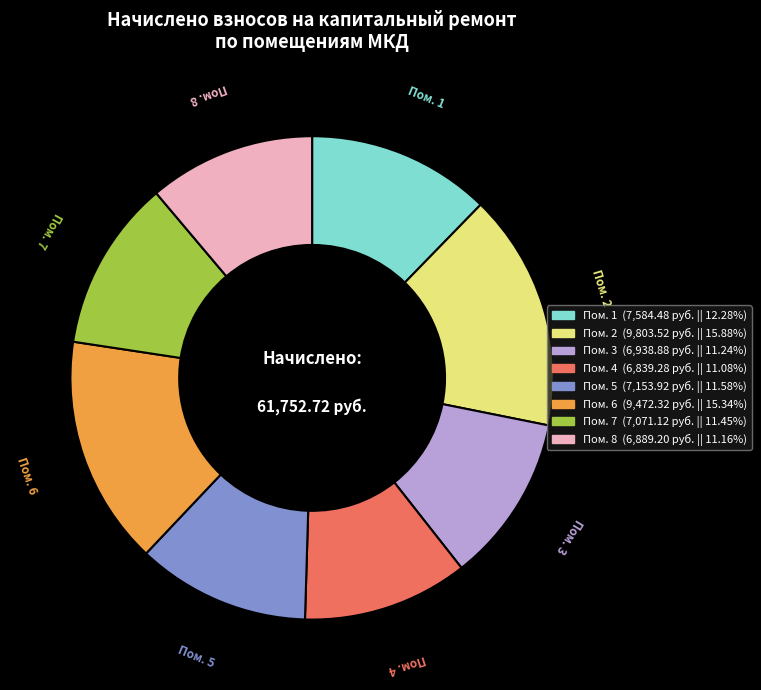

Does any single category account for the majority?

No